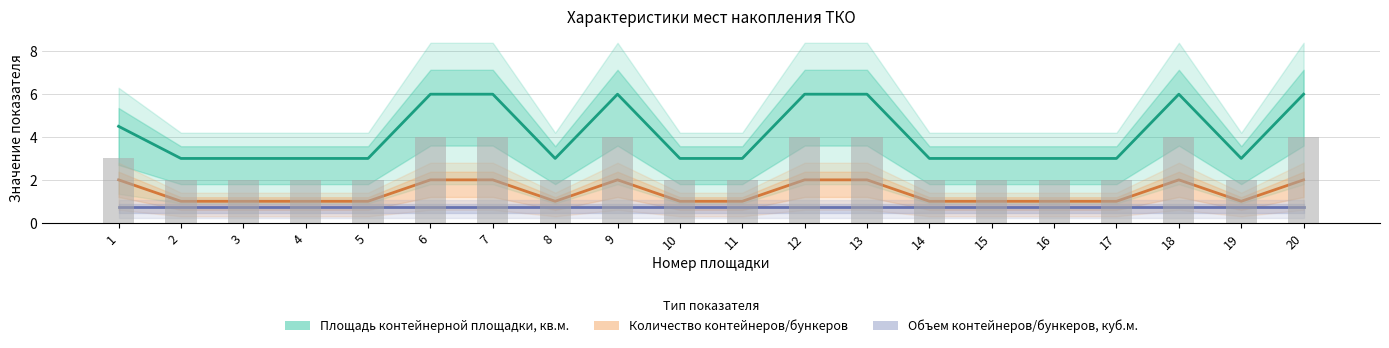

What is the sum of all Площадь контейнерной площадки, кв.м. values?

82.5